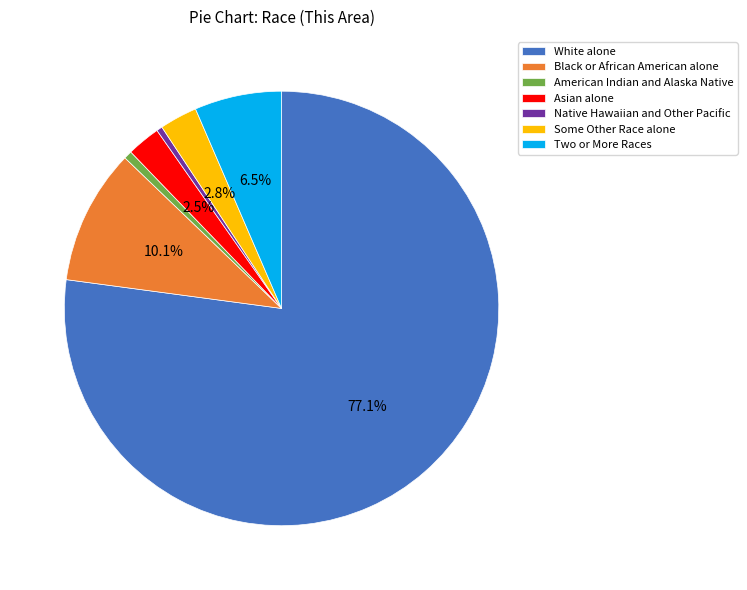

Does any single category account for the majority?

Yes